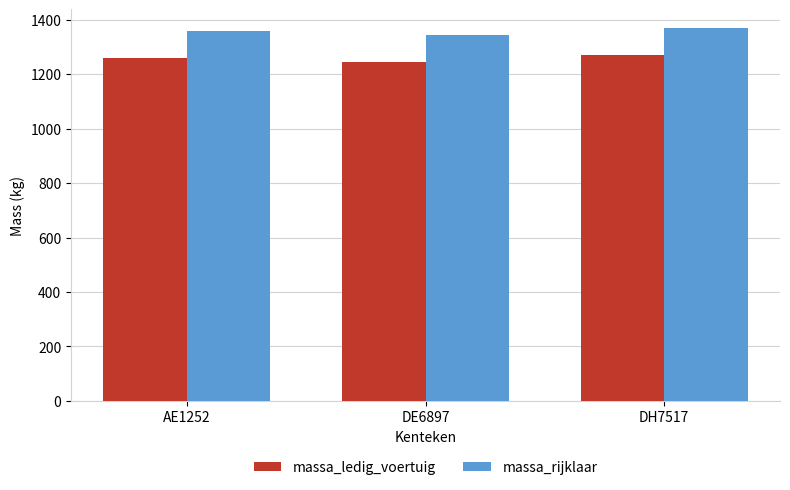

Is it true that massa_ledig_voertuig equals 1245 at DE6897?

True